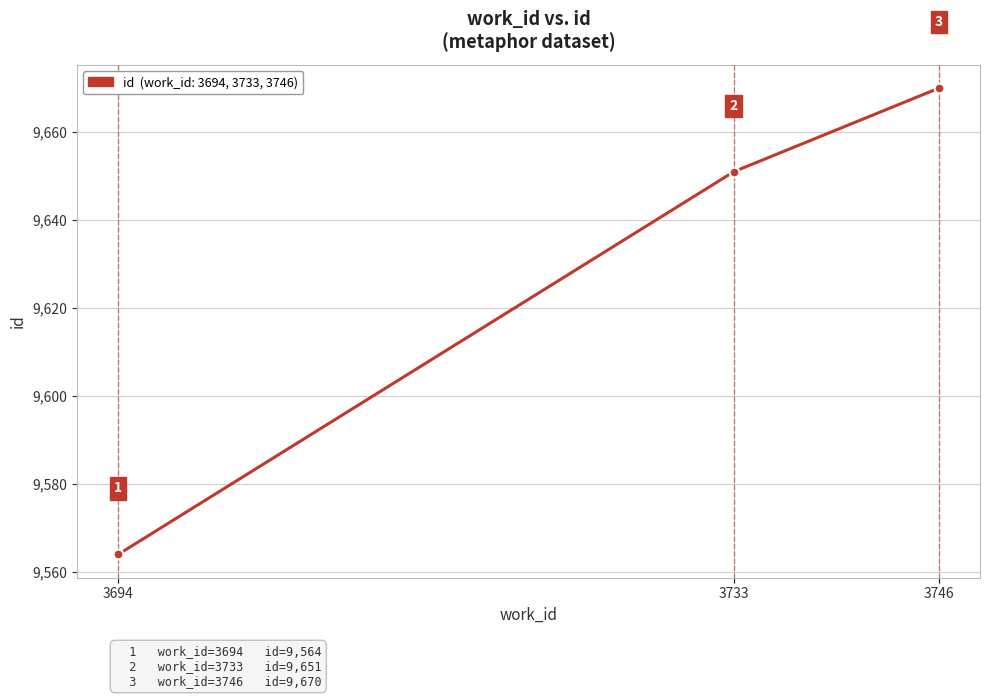

How many values are between 9564 and 9670?

3